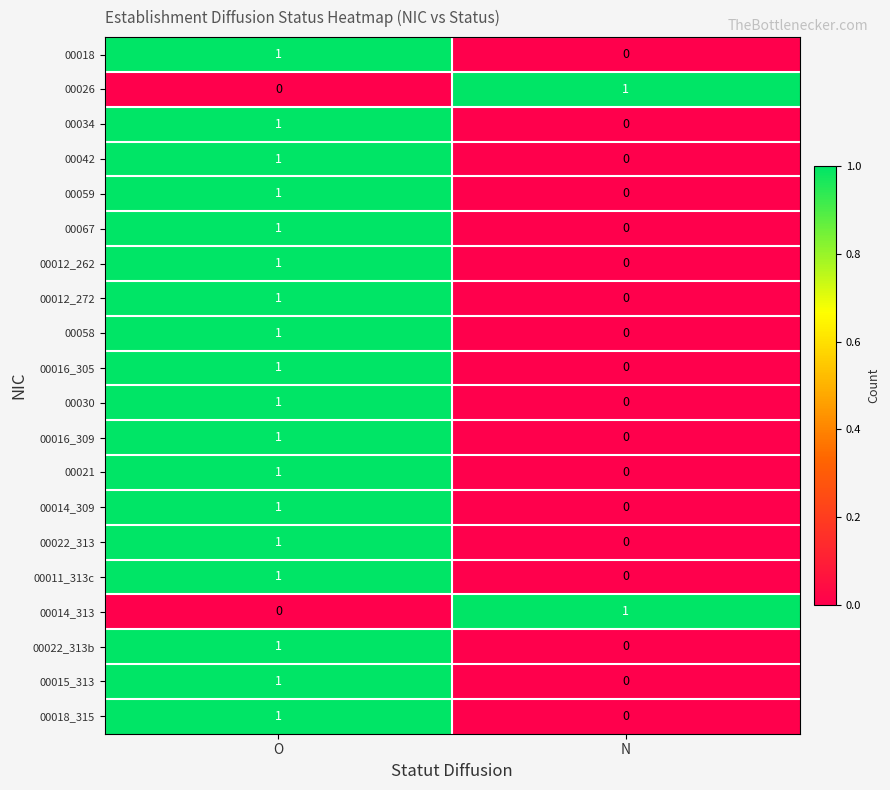

At which label is 00016_309 closest to 0?

N